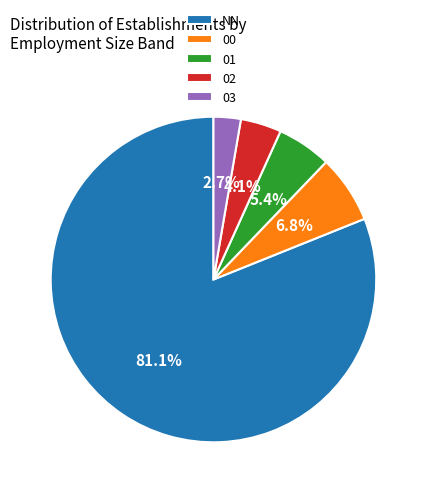

To the nearest percent, what portion does 01 represent?

5%